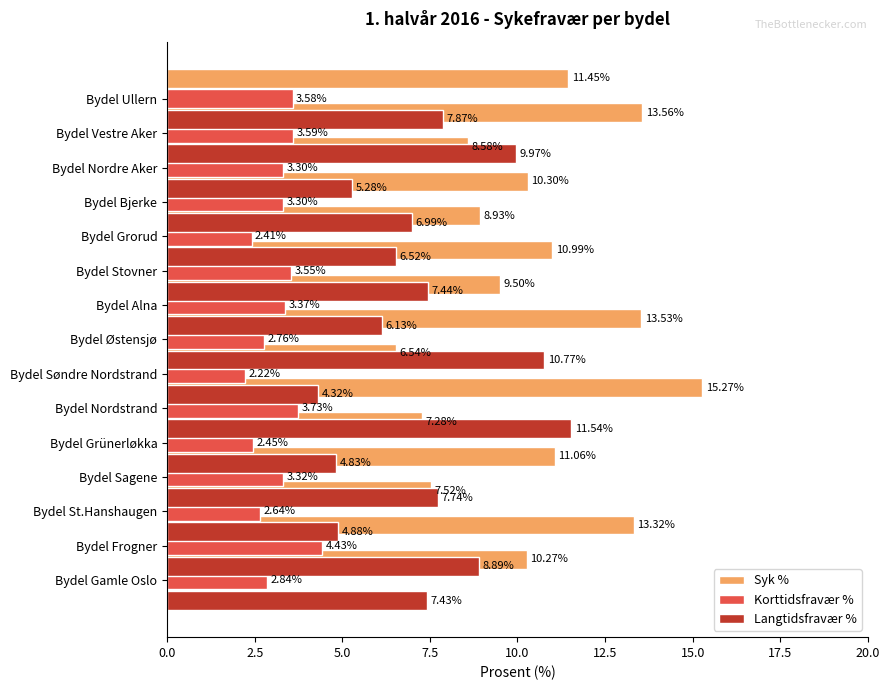

Reading right to left, transcribe all the data shown in this chart.

Syk %: 11.4	13.6	8.6	10.3	8.9	11.0	9.5	13.5	6.5	15.3	7.3	11.1	7.5	13.3	10.3
Korttidsfravær %: 3.6	3.6	3.3	3.3	2.4	3.5	3.4	2.8	2.2	3.7	2.5	3.3	2.6	4.4	2.8
Langtidsfravær %: 7.9	10.0	5.3	7.0	6.5	7.4	6.1	10.8	4.3	11.5	4.8	7.7	4.9	8.9	7.4